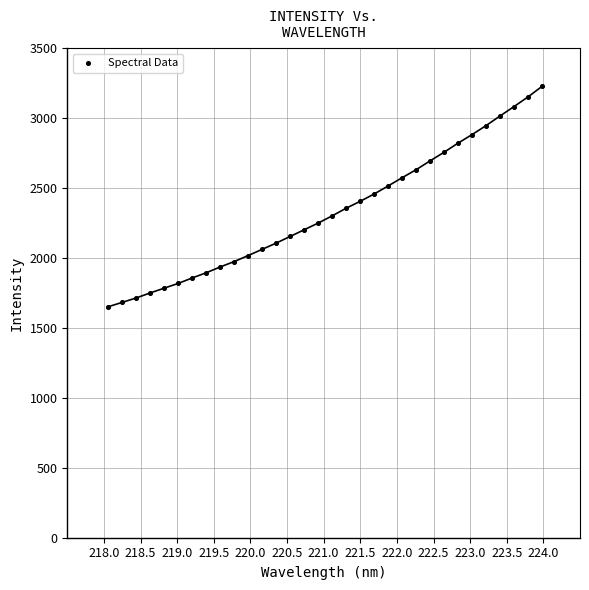

What is the range of Y values (max minus min)?

1575.3